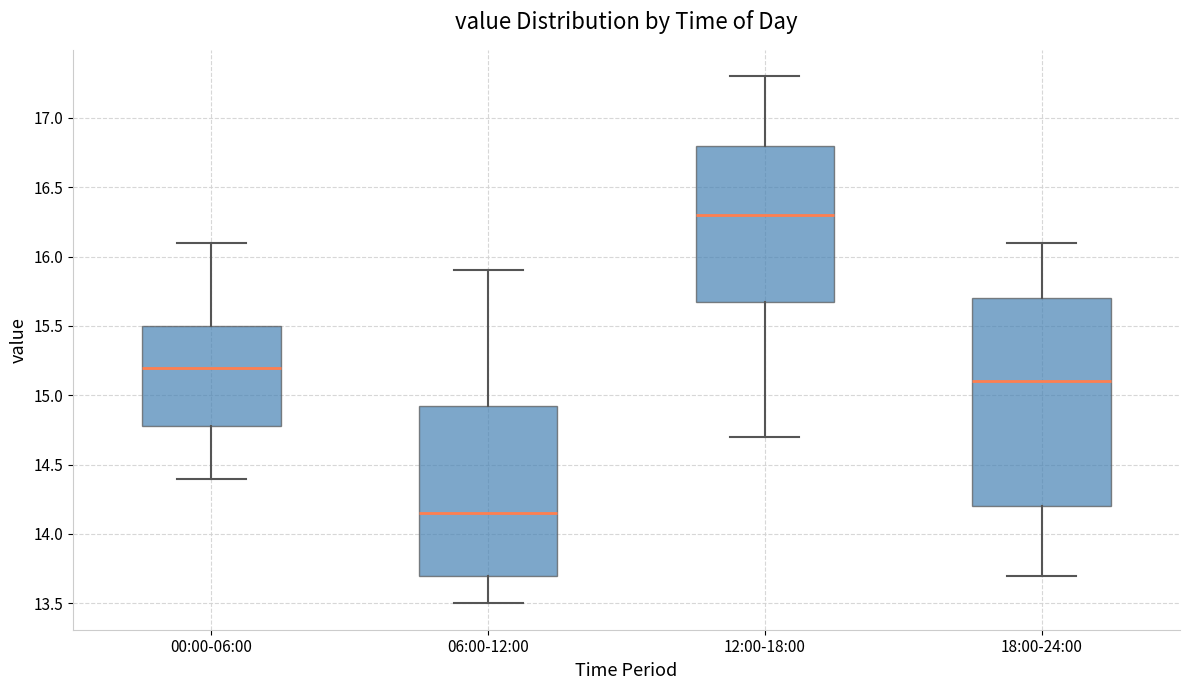

Comparing the boxes themselves (not the whiskers), which one is the tallest?

18:00-24:00